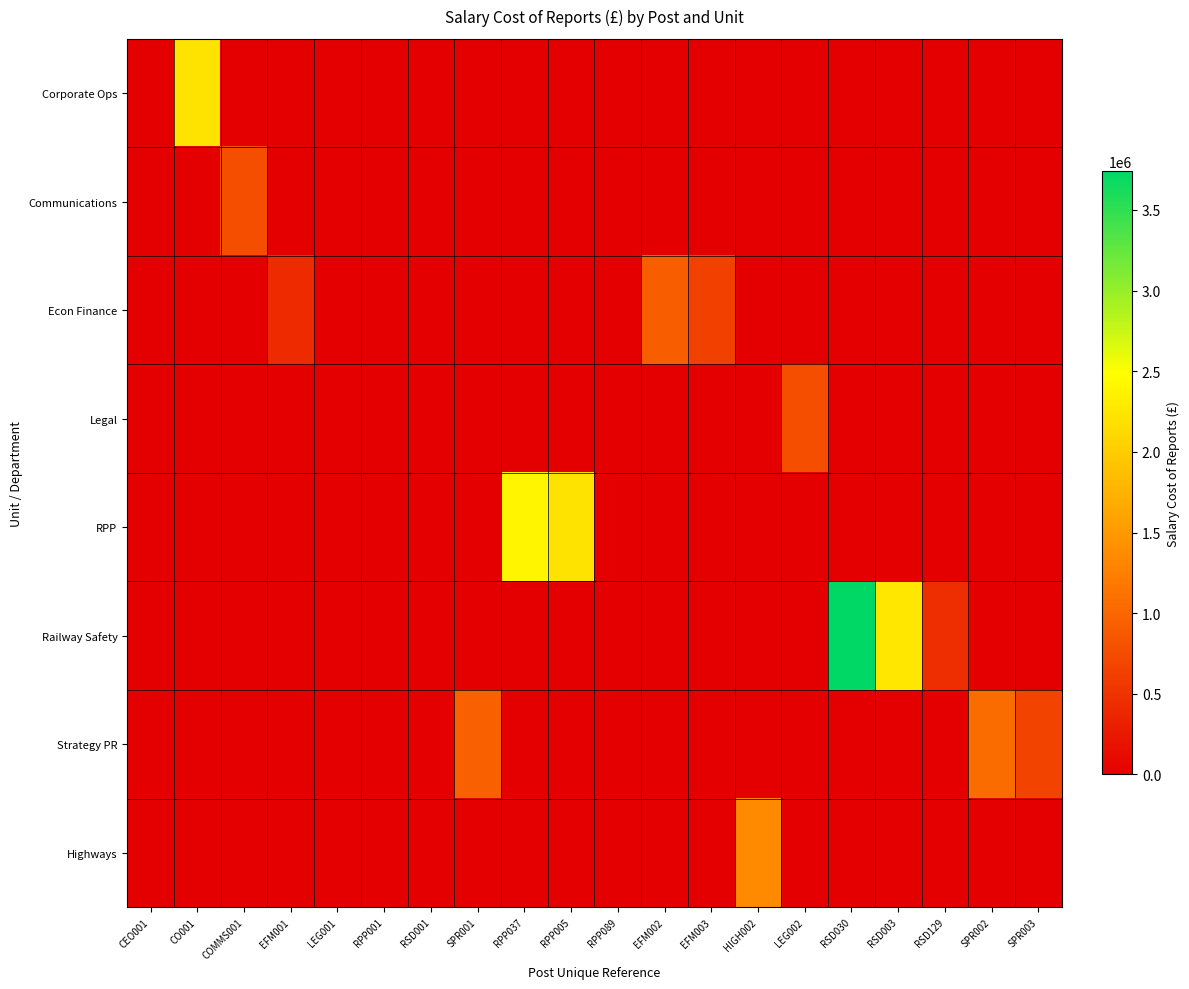

How many categories are shown in the chart?

20